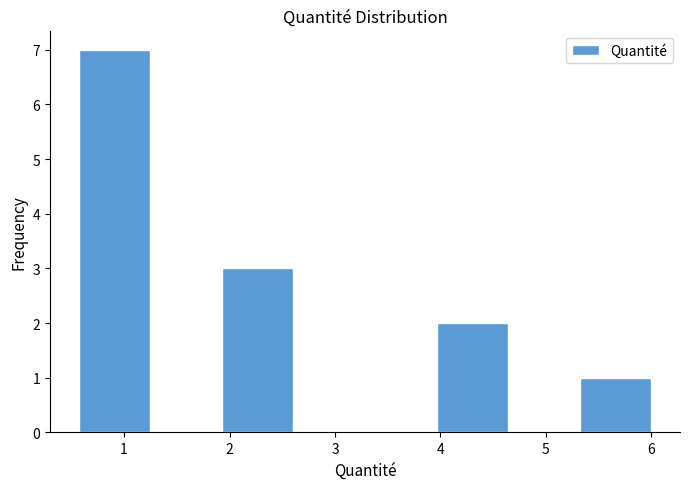

Reading left to right, list every bar in this chart as the range it spans on the x-axis followed by its height. Neither the bar edges nor the heights are printed on the chart, so give them approximately, as read against the axes.

0.6 to 1.2: 7
1.2 to 1.9: 0
1.9 to 2.6: 3
2.6 to 3.3: 0
3.3 to 4.0: 0
4.0 to 4.6: 2
4.6 to 5.3: 0
5.3 to 6.0: 1